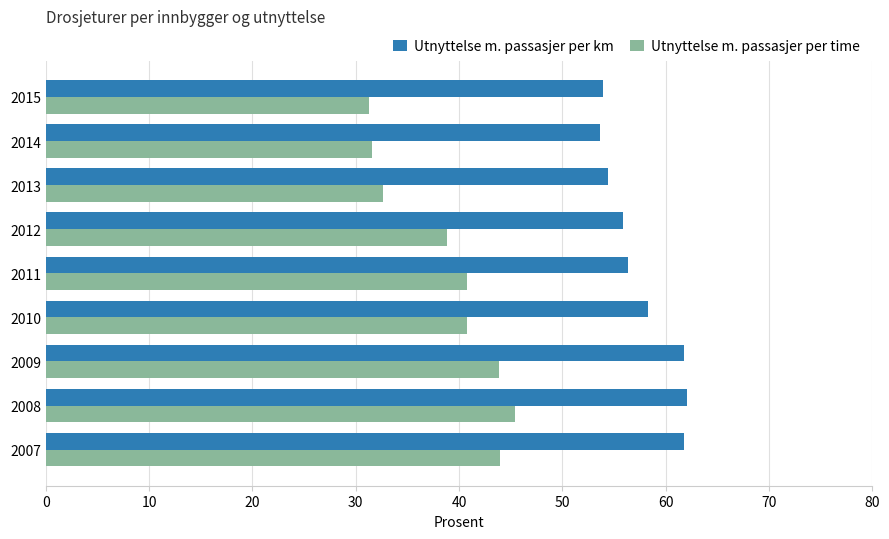

Which series has the largest total across all categories?

Utnyttelse m. passasjer per km